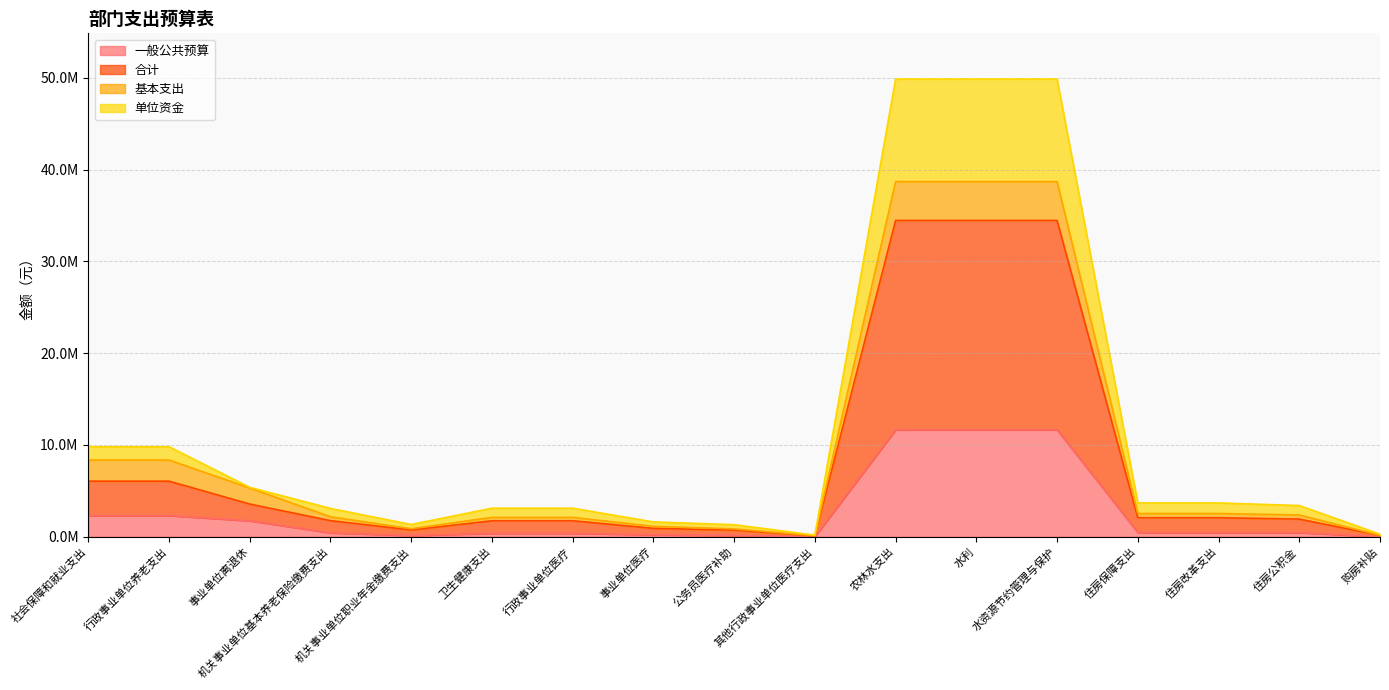

How many categories are shown in the chart?

17